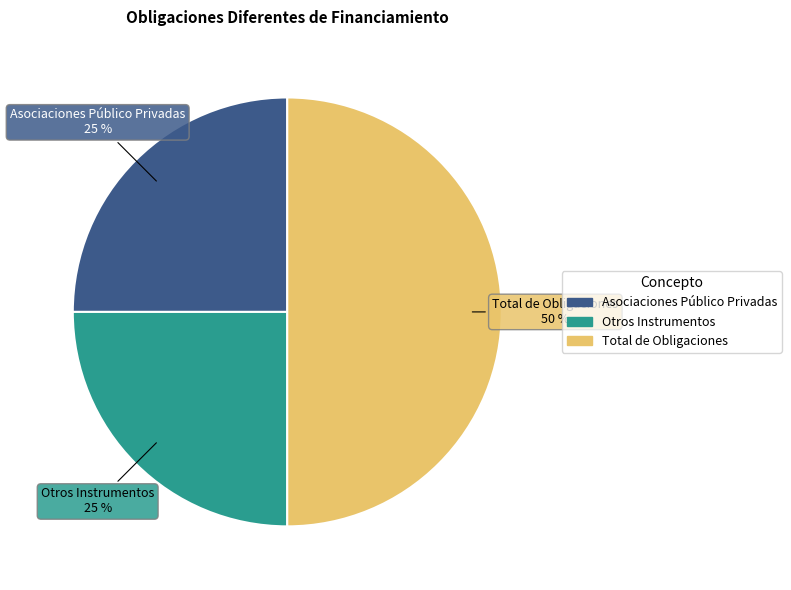

Does Asociaciones Público Privadas represent more than half of the total?

No